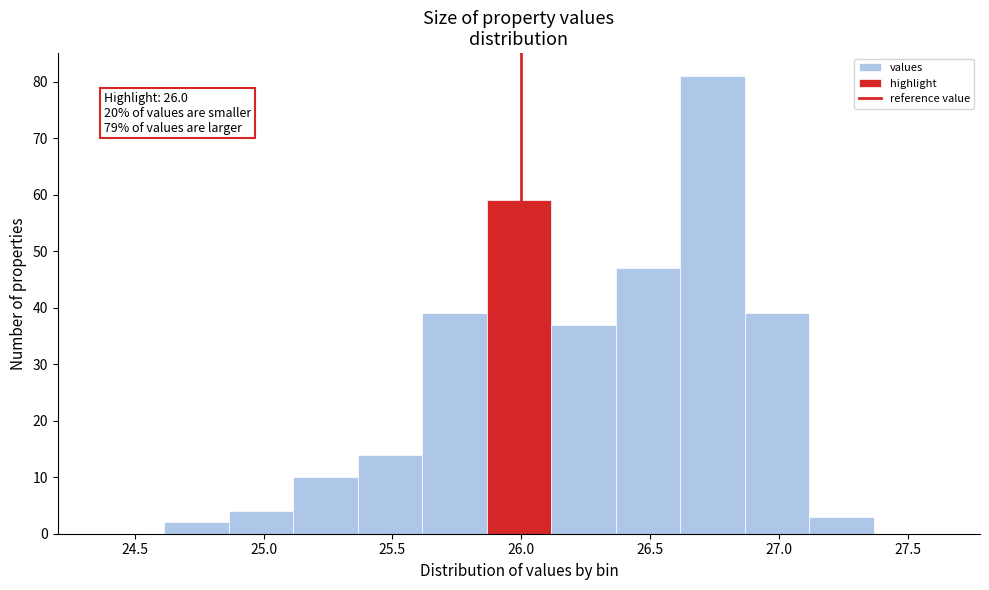

Over which range of the x-axis is the bar tallest?

26.615 to 26.865